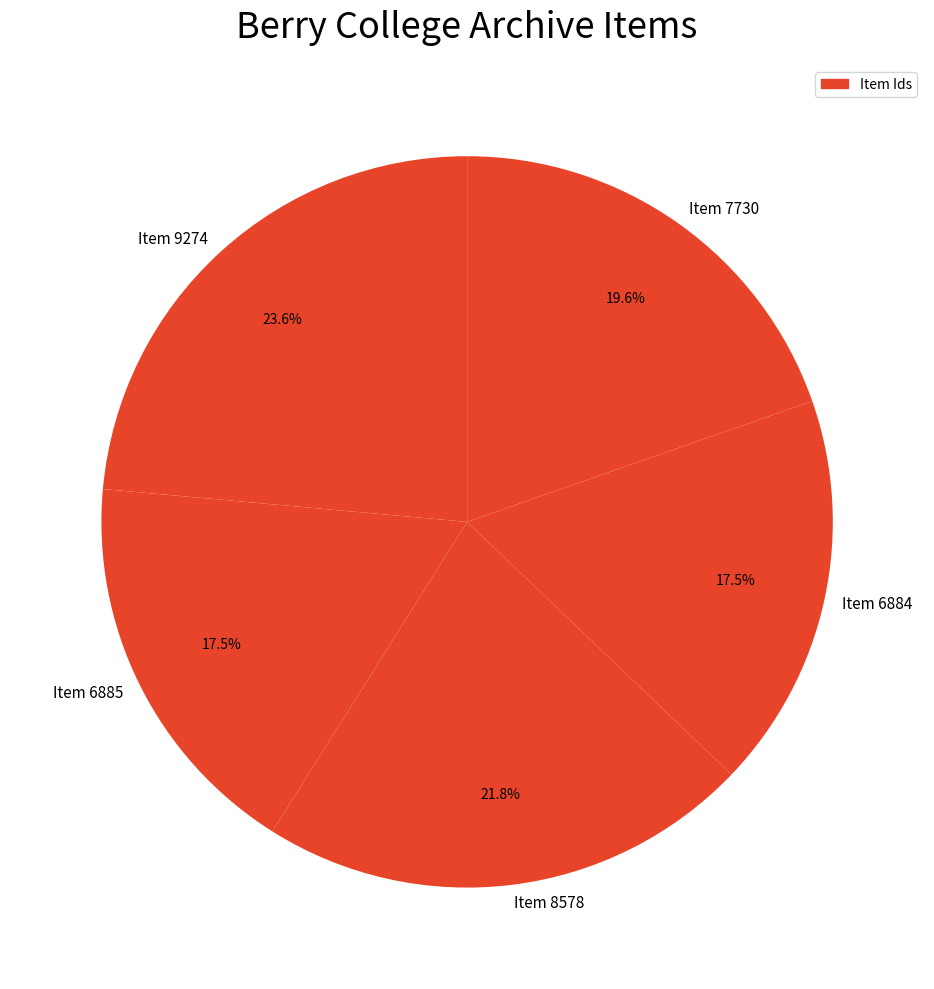

Combined, do Item 7730 and Item 6885 account for over 50%?

No